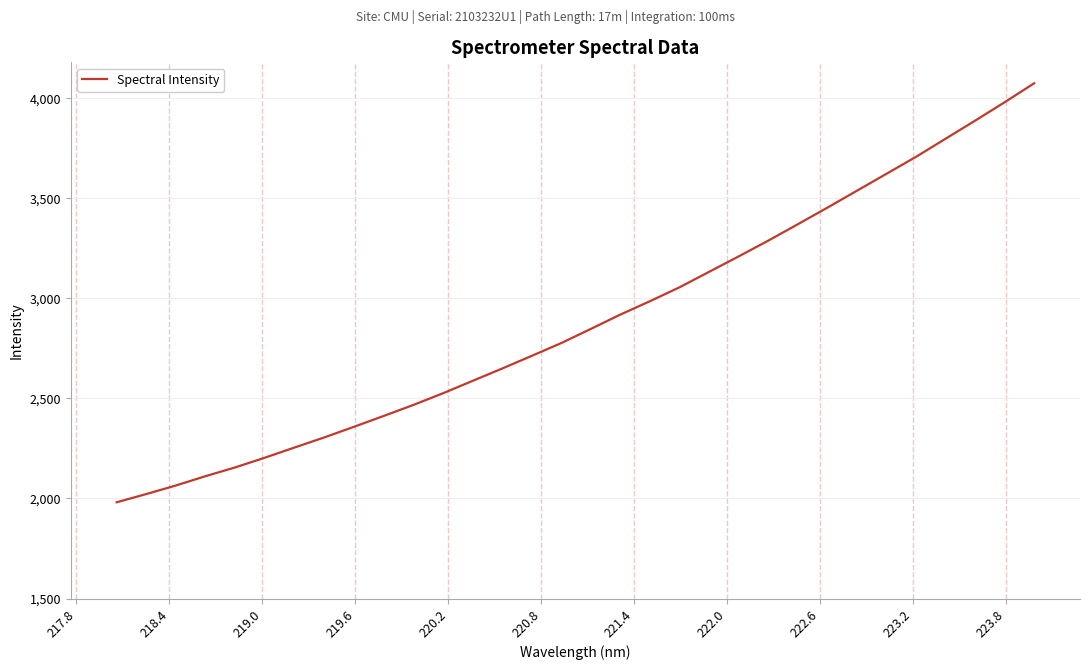

Does the chart have visible grid lines?

Yes